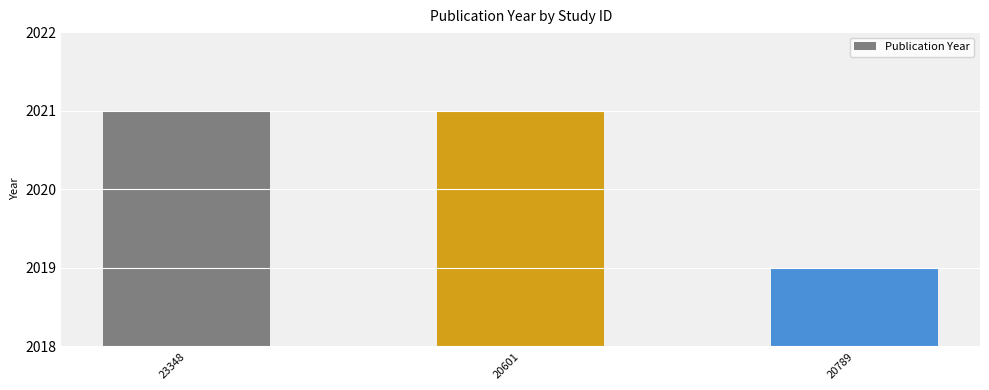

What is the difference between the maximum and minimum values?

2